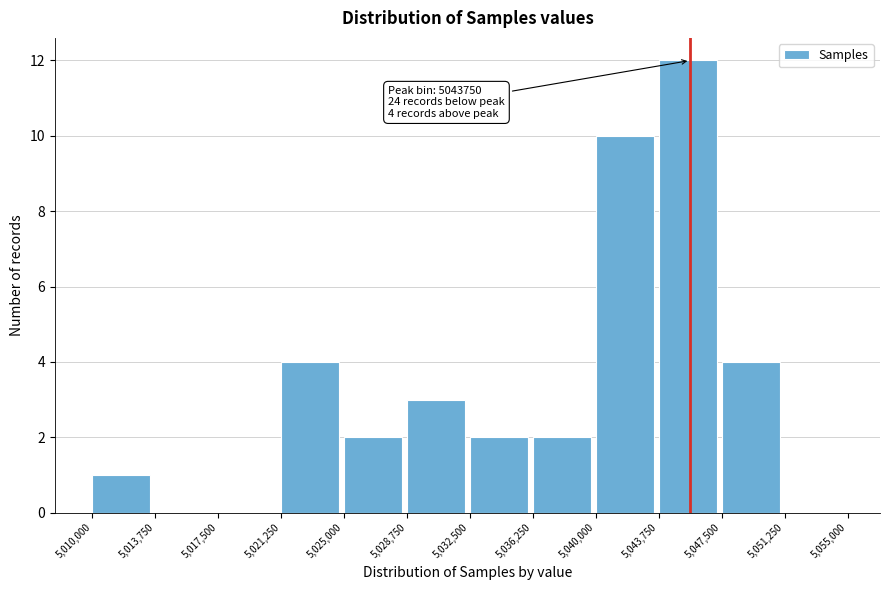

Over which range of the x-axis is the bar tallest?

5,043,750 to 5,047,500